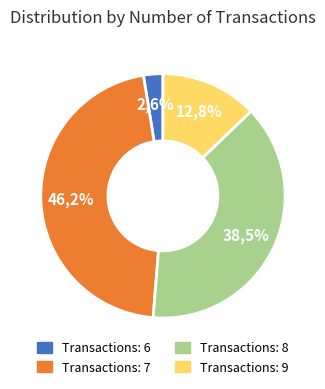

Does 12 account for over 50% of the chart?

No